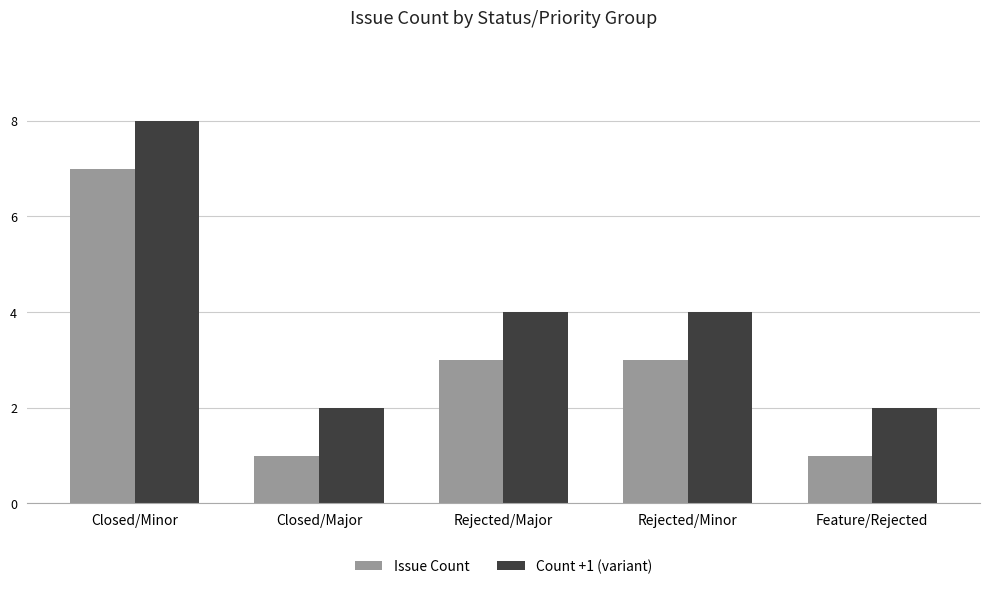

What is the value of the Issue Count bar at the 3rd from the left?

3